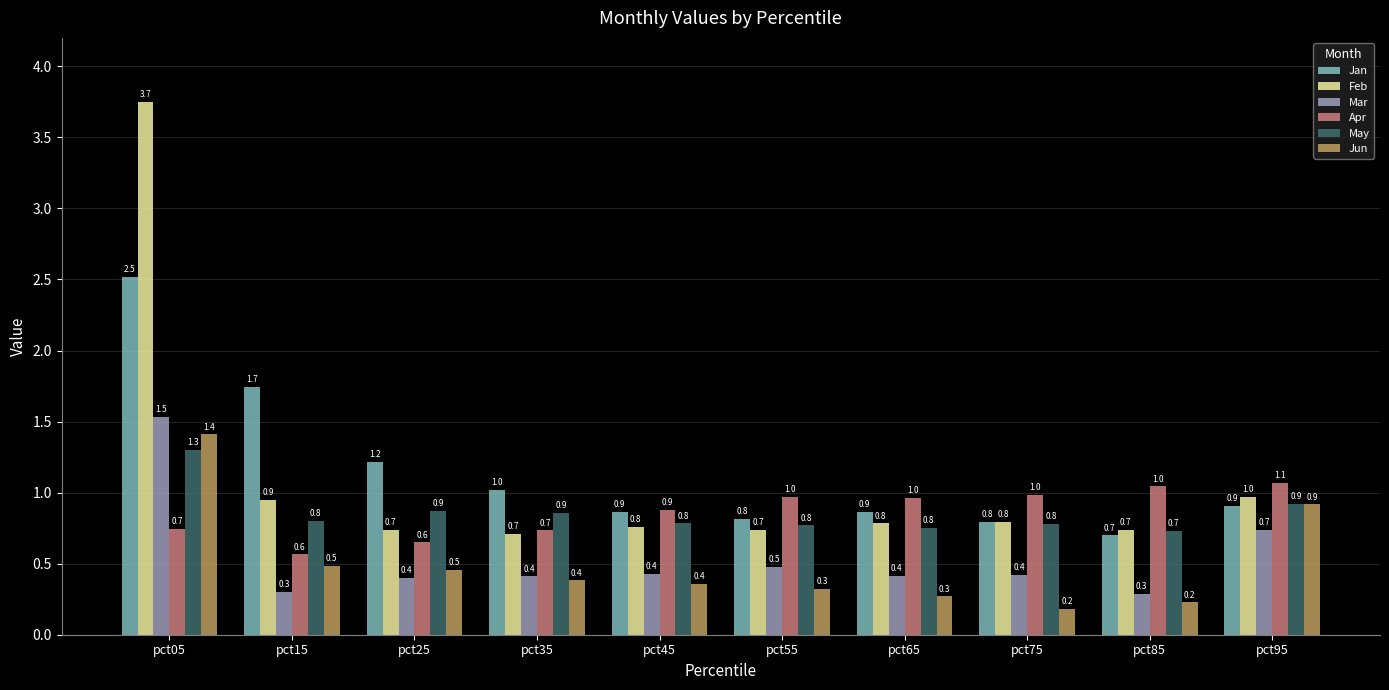

Reading left to right, what are all the values shown in this chart?

Jan: 2.5	1.7	1.2	1.0	0.9	0.8	0.9	0.8	0.7	0.9
Feb: 3.7	0.9	0.7	0.7	0.8	0.7	0.8	0.8	0.7	1.0
Mar: 1.5	0.3	0.4	0.4	0.4	0.5	0.4	0.4	0.3	0.7
Apr: 0.7	0.6	0.6	0.7	0.9	1.0	1.0	1.0	1.0	1.1
May: 1.3	0.8	0.9	0.9	0.8	0.8	0.8	0.8	0.7	0.9
Jun: 1.4	0.5	0.5	0.4	0.4	0.3	0.3	0.2	0.2	0.9